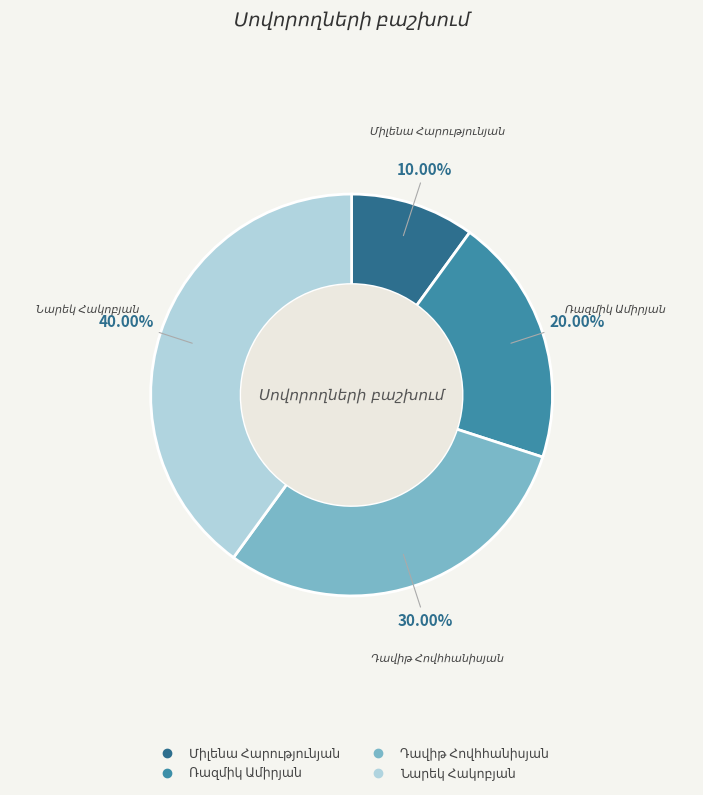

Is there a majority slice in this chart?

No